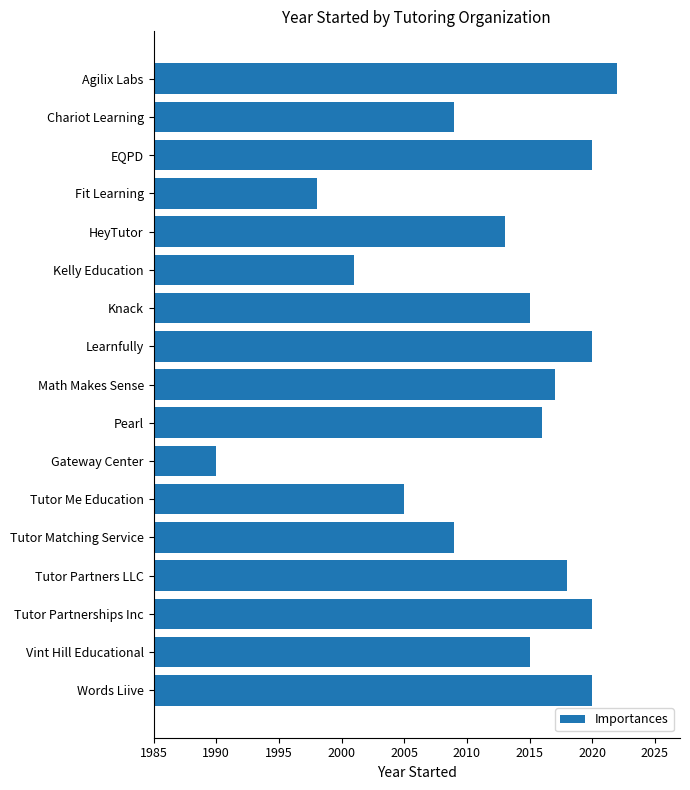

What is the ratio of the value at EQPD to the value at Math Makes Sense?

1.0